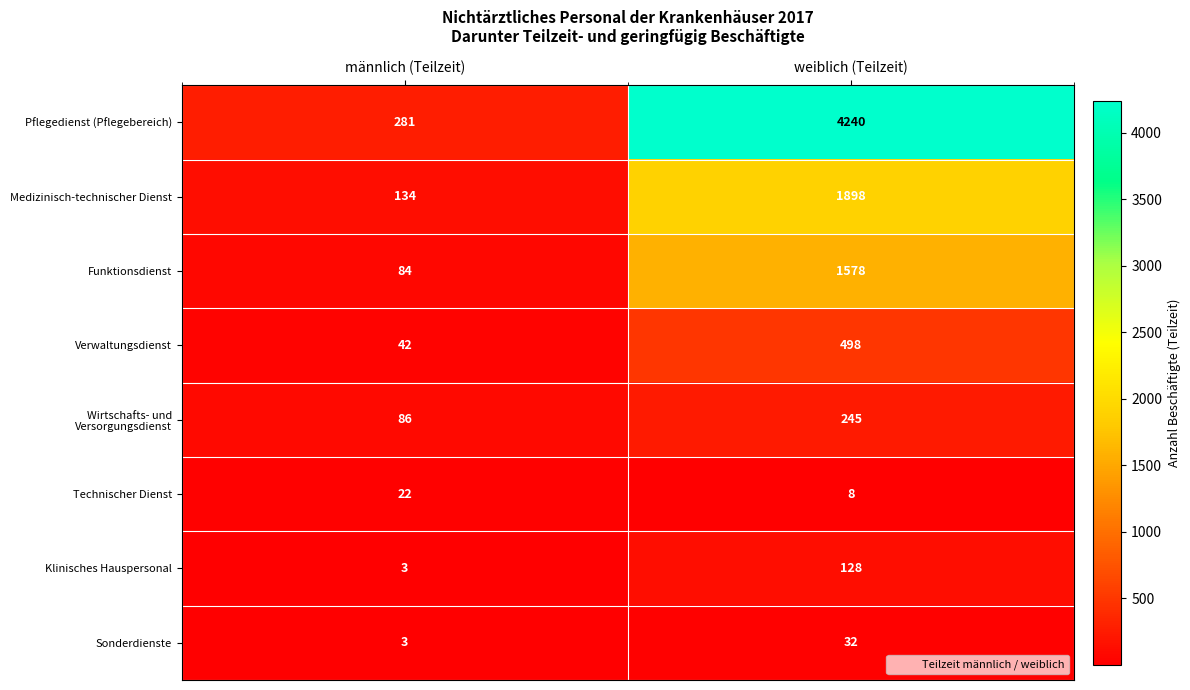

How many data points does each series have?

2